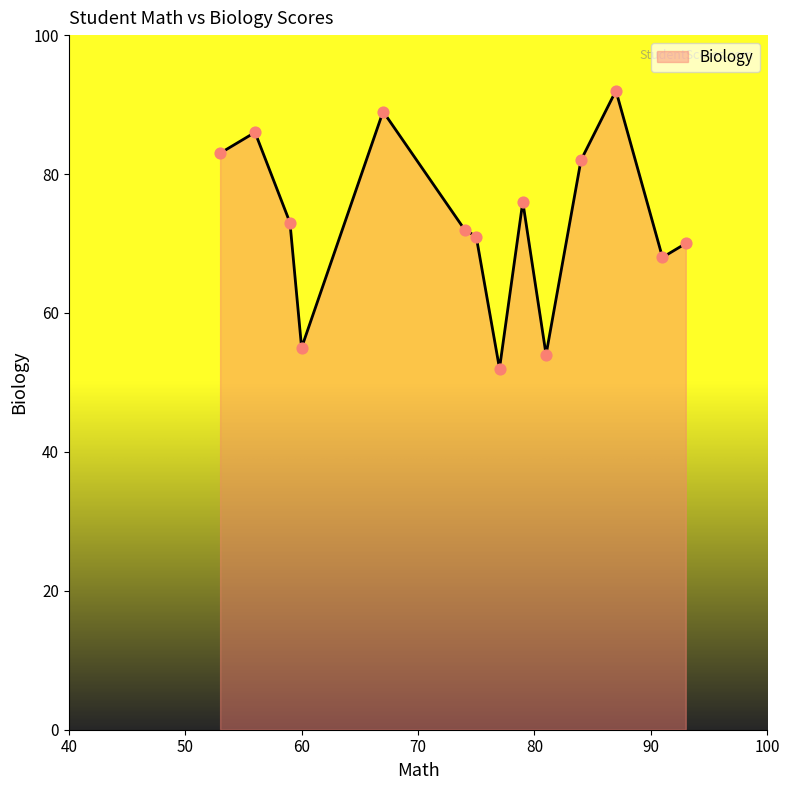

What is the greatest value displayed?

92